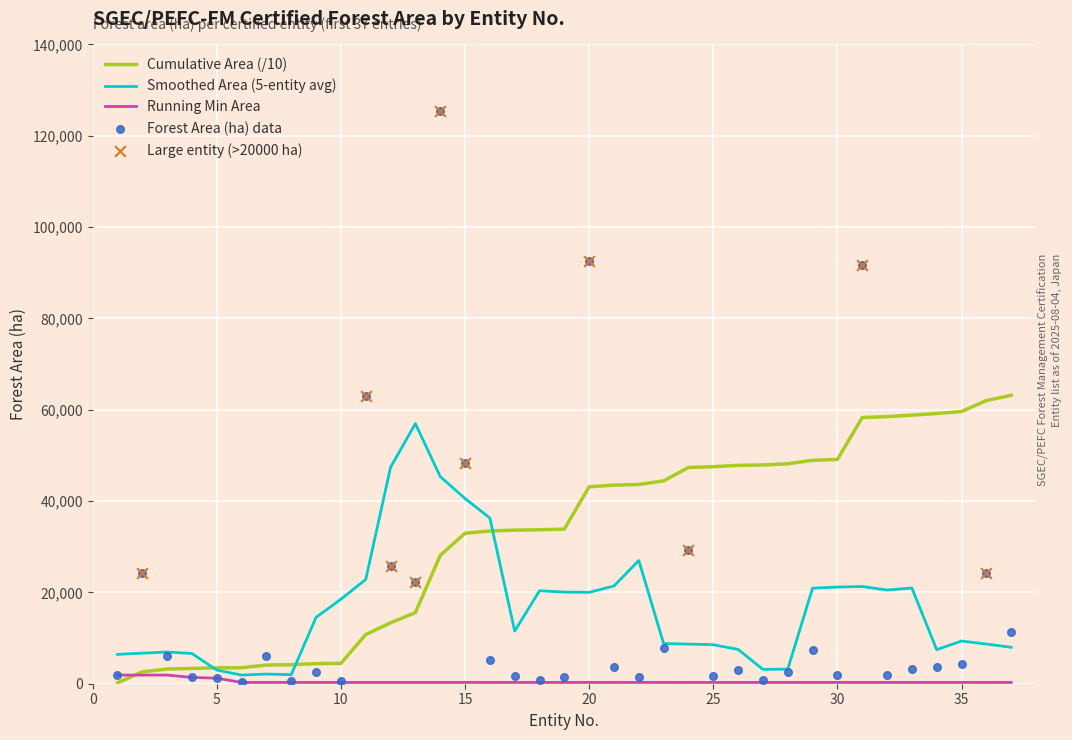

What is the change in value from 20 to 35?

-88424.8